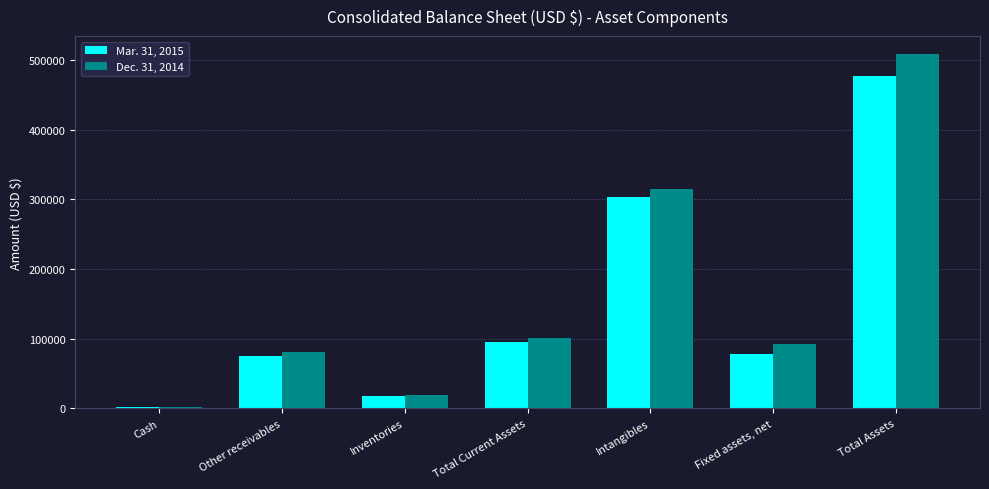

Is the value of Dec. 31, 2014 at Total Current Assets greater than the value of Mar. 31, 2015 at Fixed assets, net?

Yes